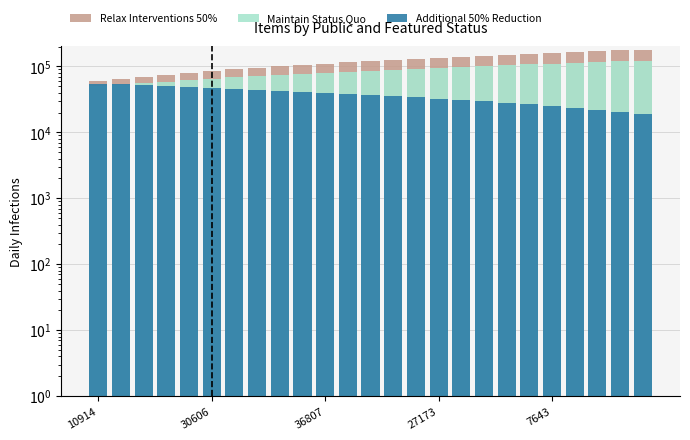

What is the difference between the second highest and minimum values in the Additional 50% Reduction series?

34500